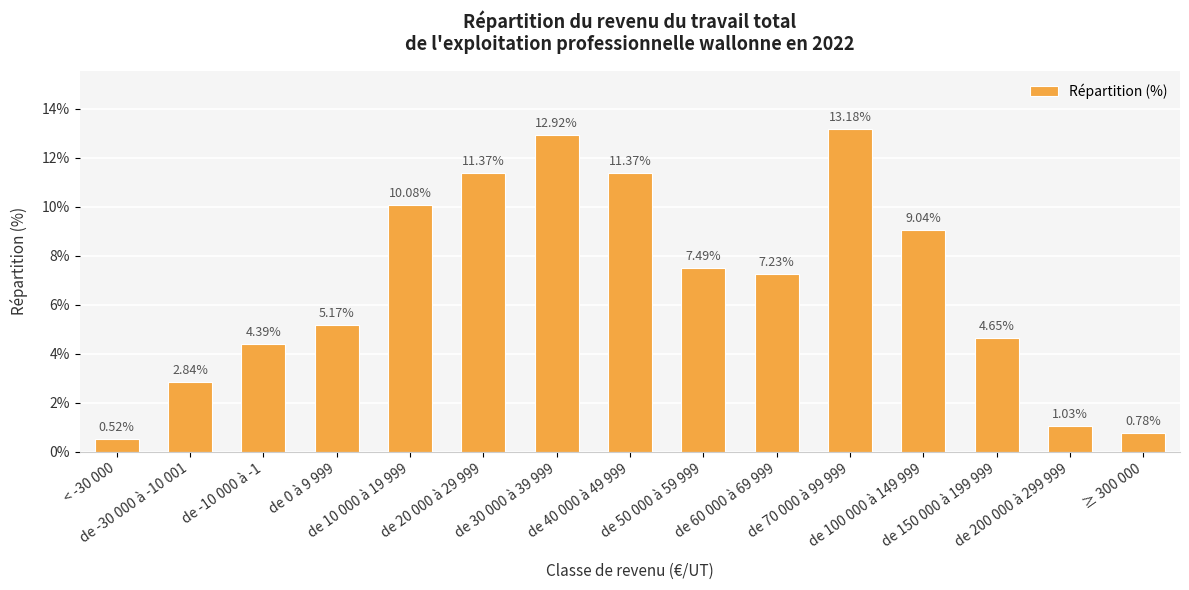

What is the label of the 9th bar from the right?

de 30 000 à 39 999